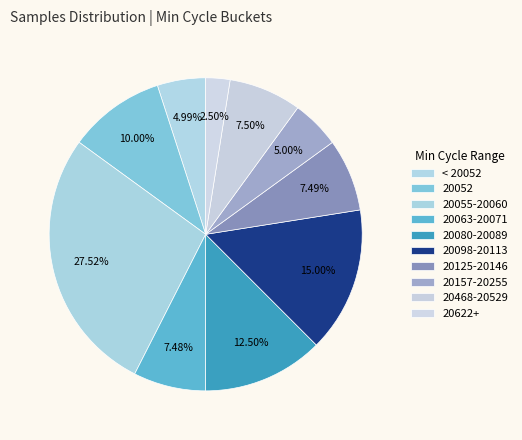

Count the number of slices in the pie.

10